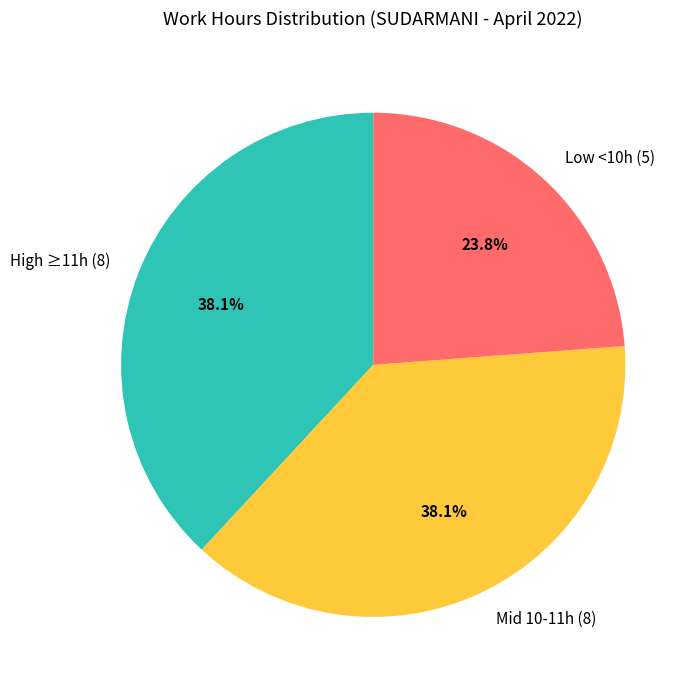

Which category has the smallest portion of the pie?

Low <10h (5)